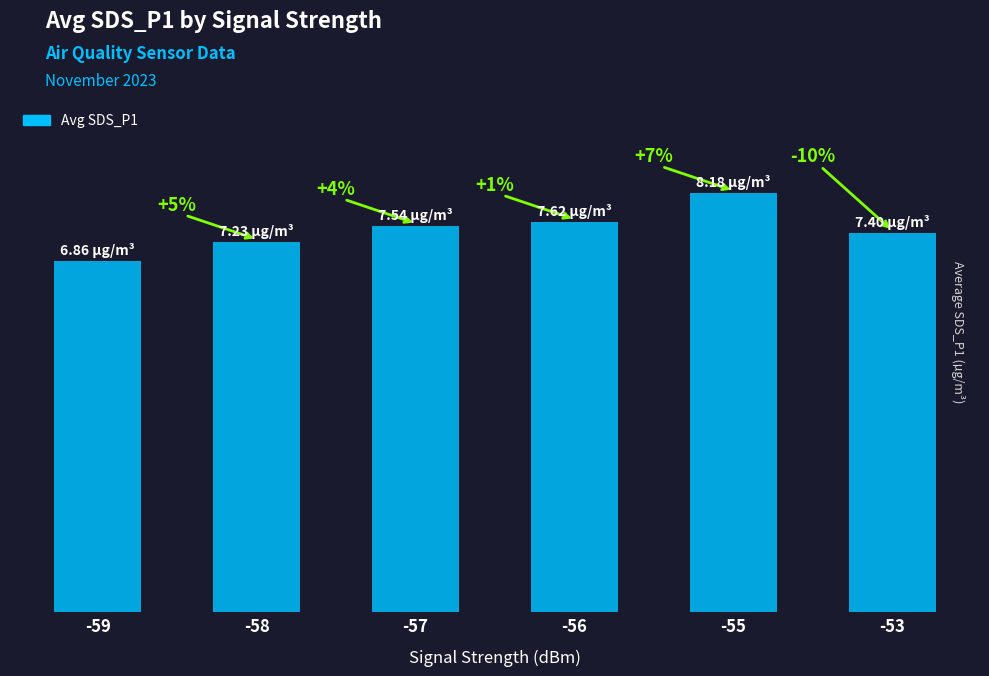

What is the value of the 6th bar from the left?

7.4